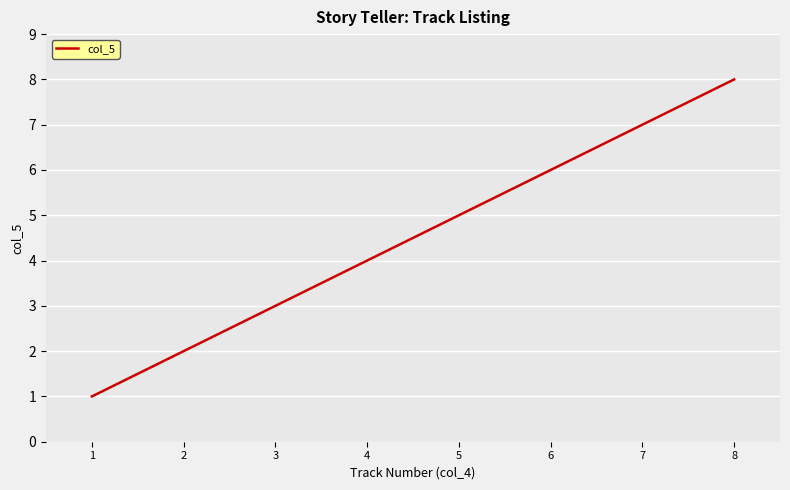

What is the minimum value shown in the chart?

1